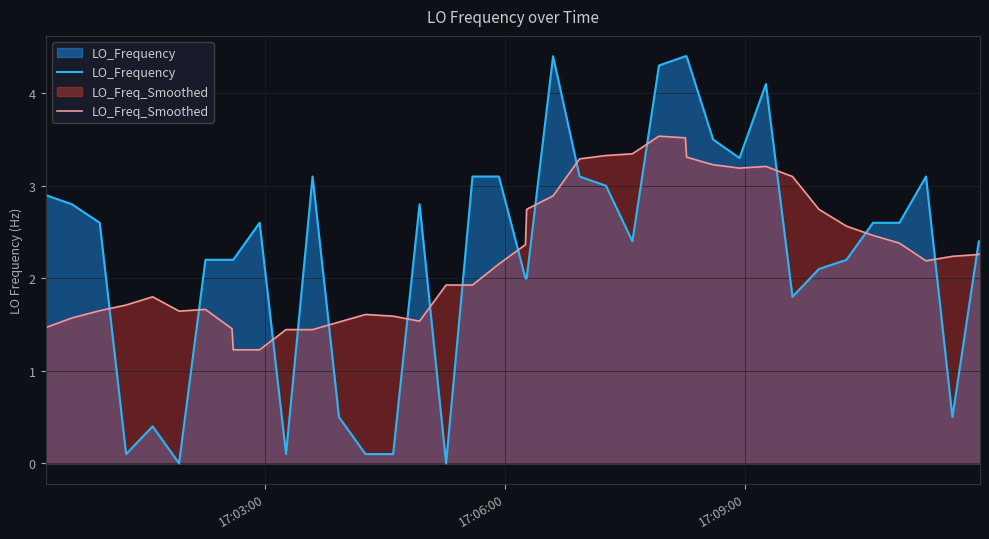

How many values in the LO_Freq_Smoothed series exceed 2?

22